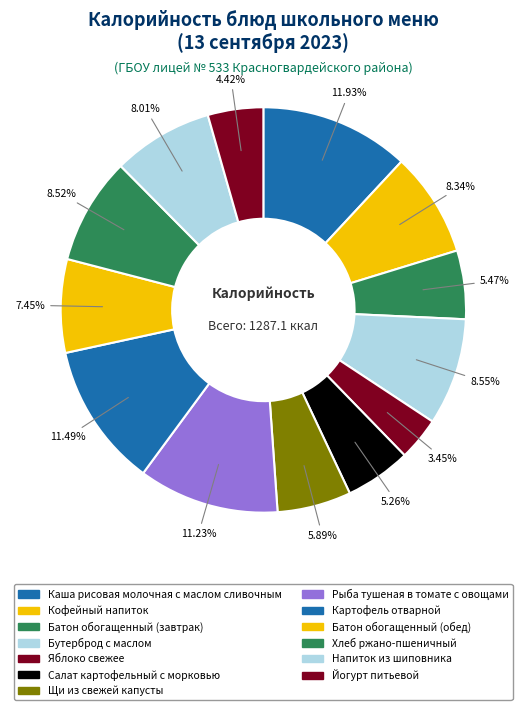

Which slice is the largest?

Каша рисовая молочная с маслом сливочным